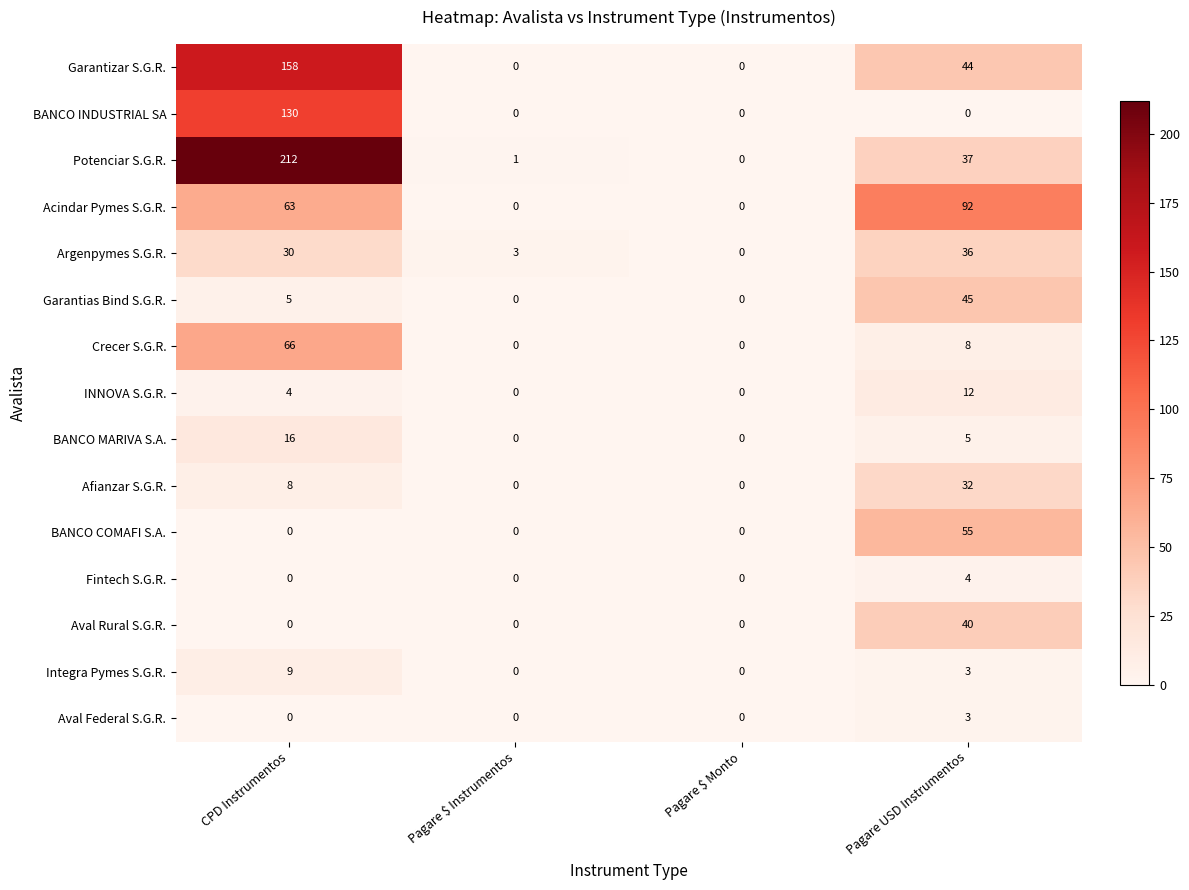

Which category has the highest value across all series?

CPD Instrumentos